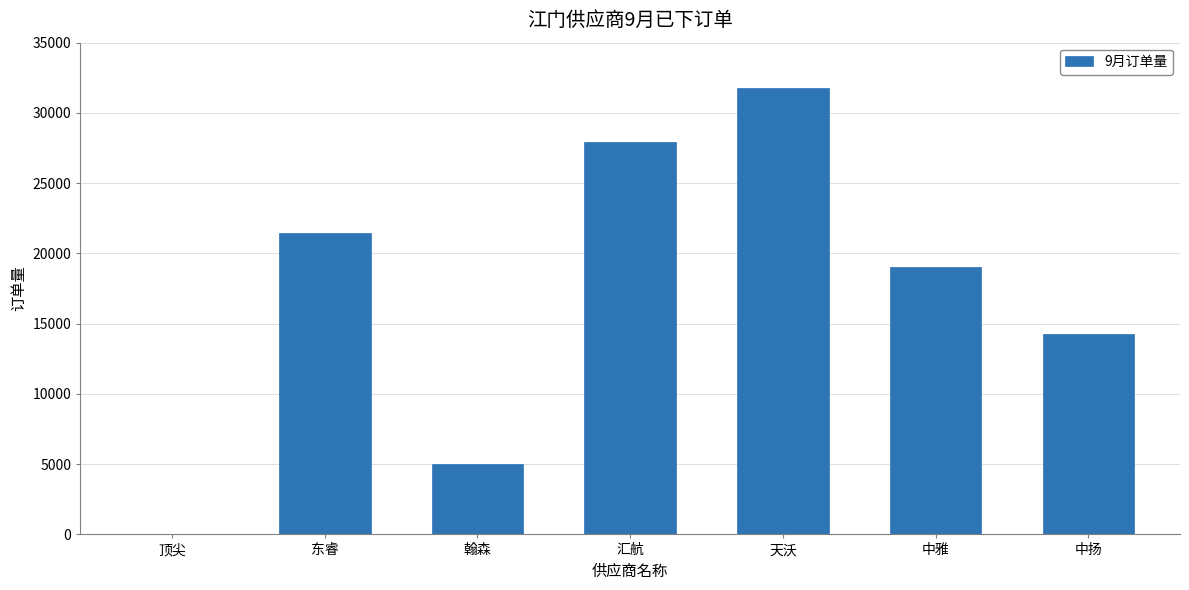

True or false: the data shows 9011 at 翰森.

False